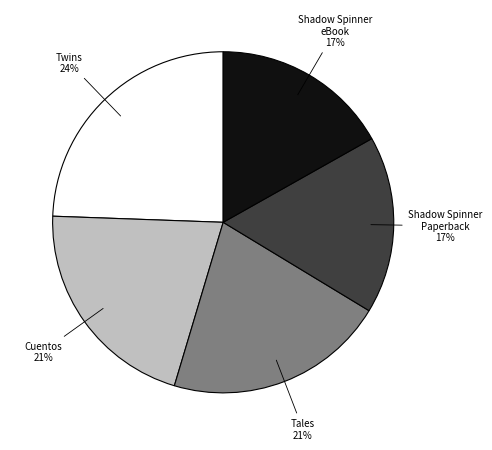

Does any single category account for the majority?

No